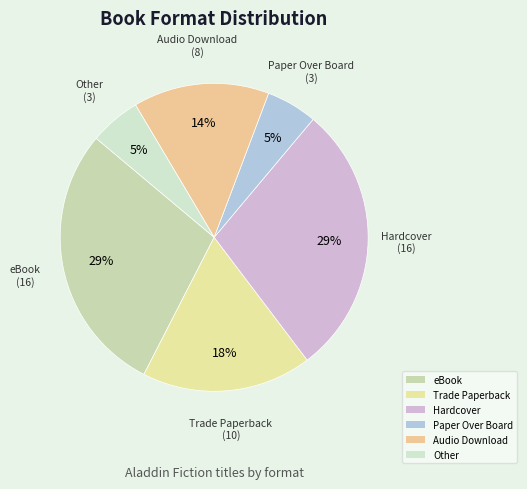

The Trade Paperback slice represents 4% of the pie. True or false?

False